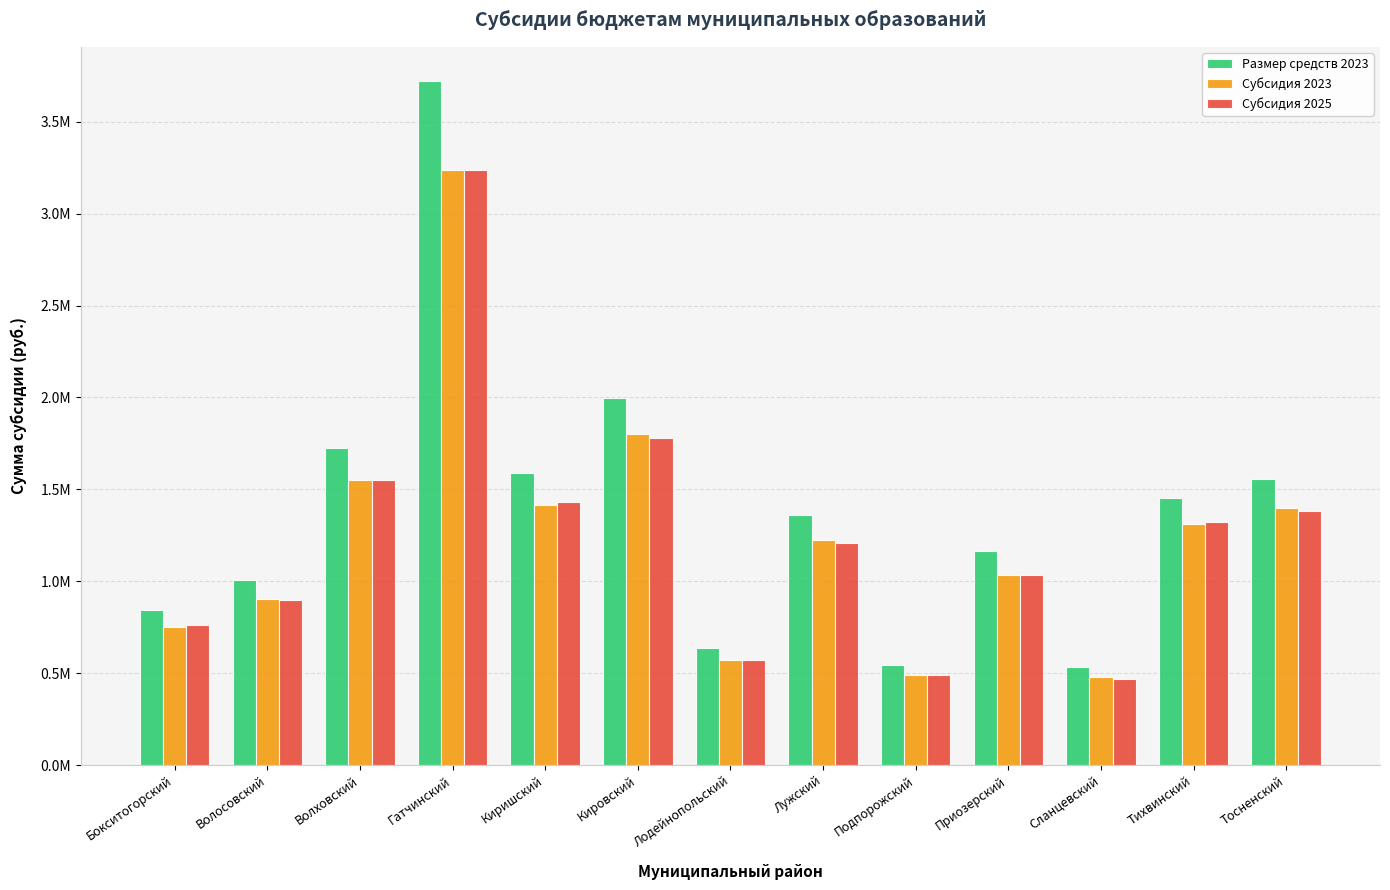

What position from the left is Волосовский?

2